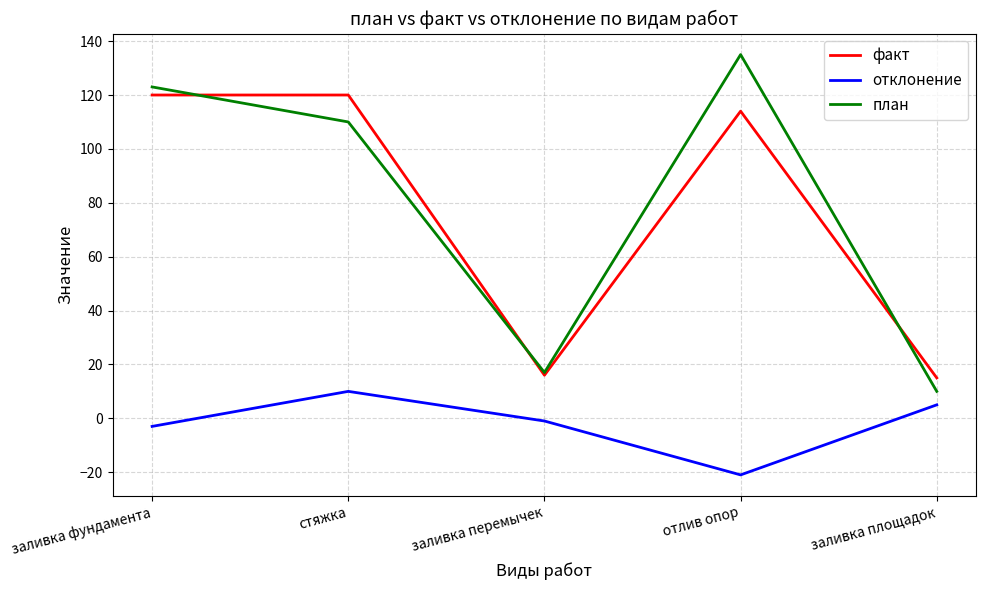

What is the smallest value displayed?

-21